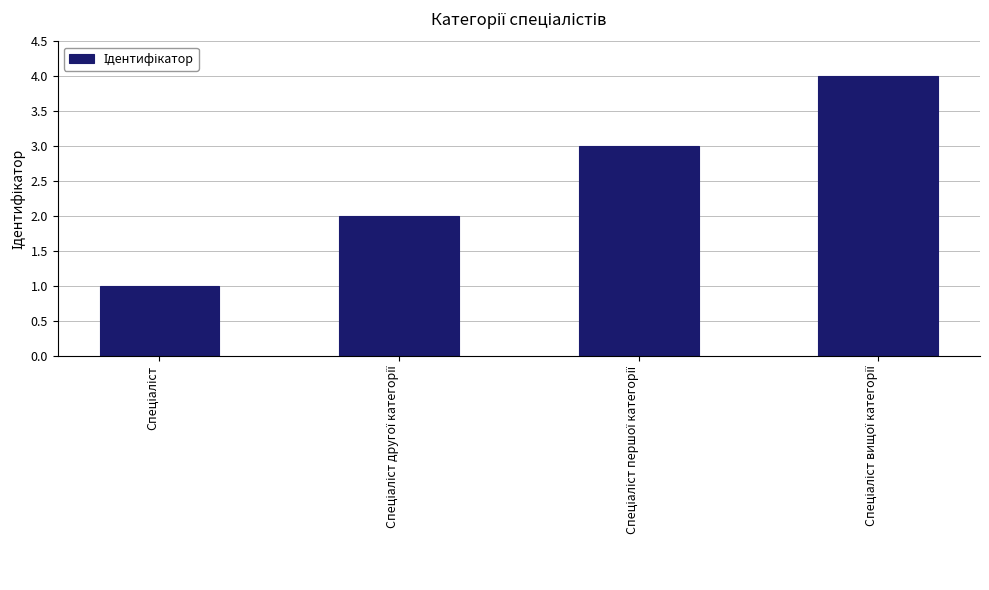

What is the maximum value shown in the chart?

4